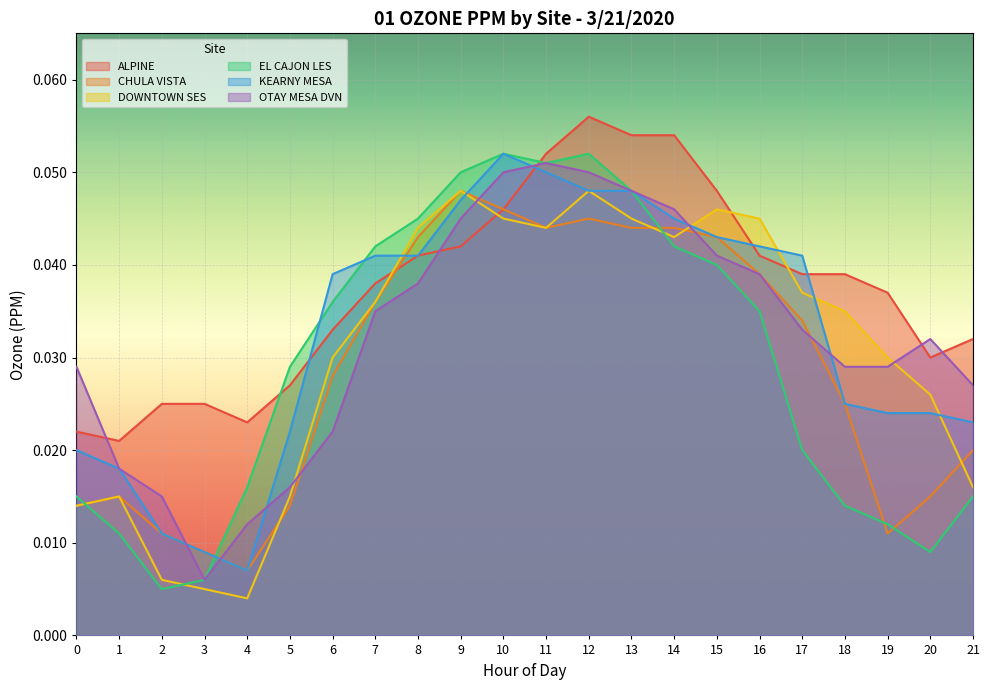

Where do DOWNTOWN SES and OTAY MESA DVN first cross each other?

5 and 6